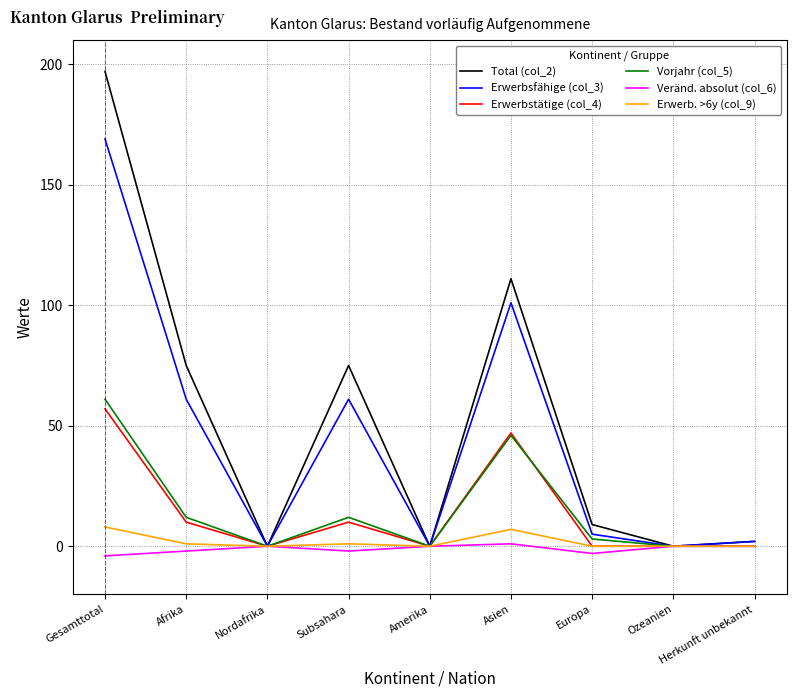

Is the value of Erwerbstätige (col_4) at Subsahara greater than the value of Total (col_2) at Nordafrika?

Yes